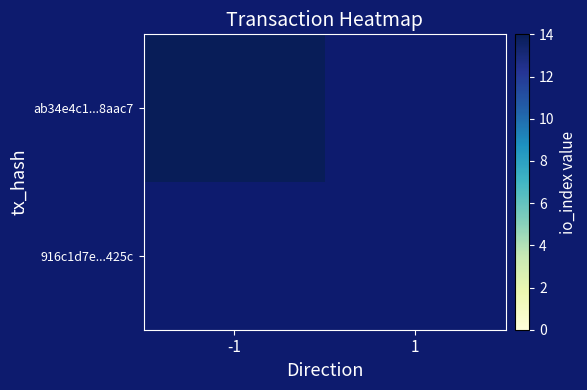

True or false: ab34e4c1da8118410f4c0ed71e1f46ace28aac7 has a value of 14 at direction_-1.

True